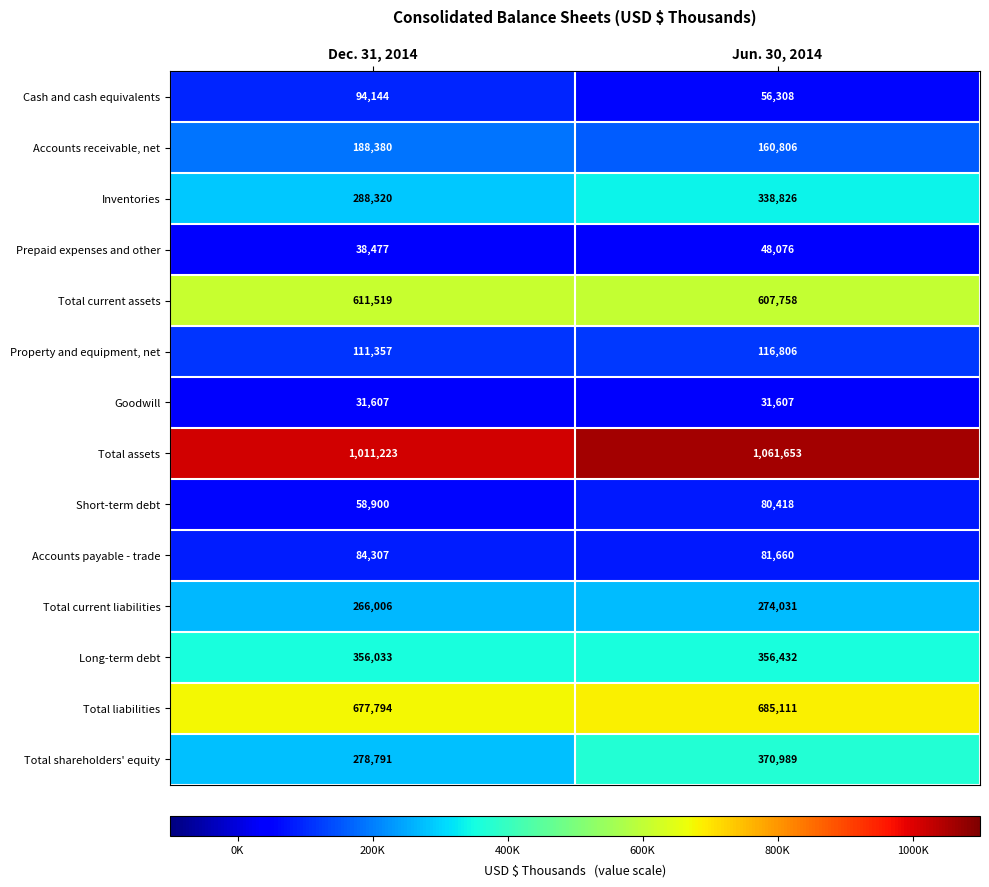

True or false: Total liabilities has a value of 685111 at Jun. 30, 2014.

True